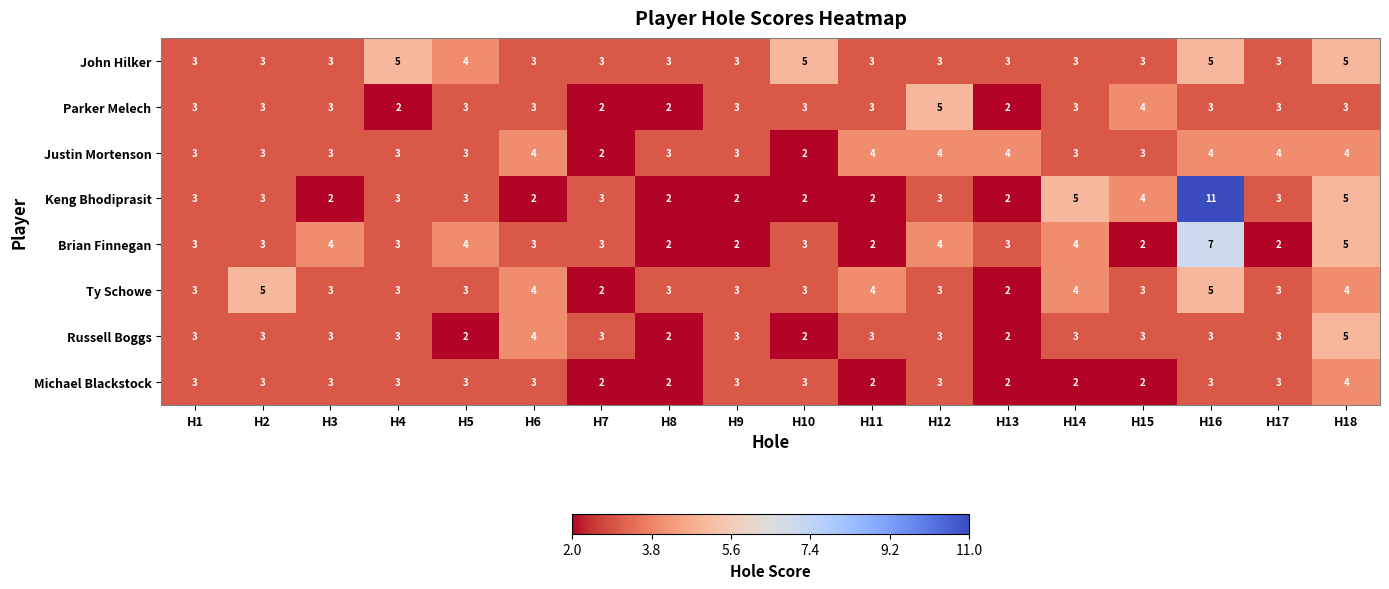

At which category does the chart reach its peak across all series?

H16